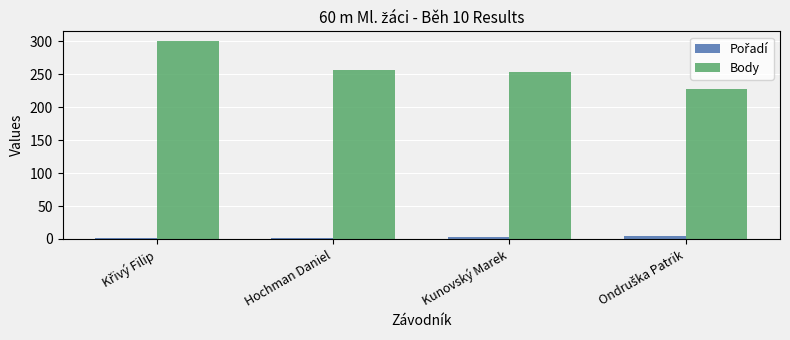

How many groups of bars are there?

4